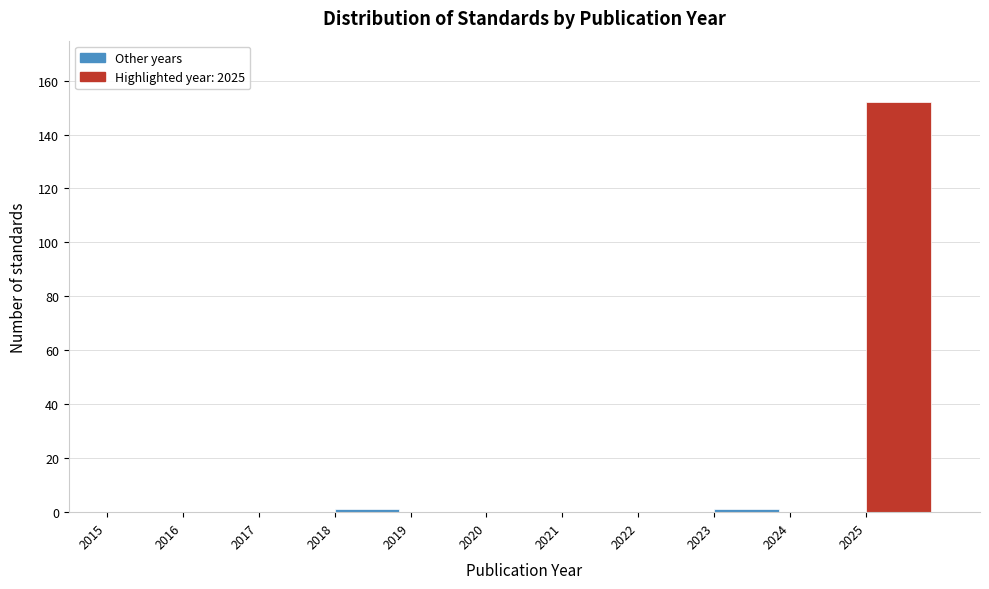

Which range on the x-axis has the tallest bar?

2025 to 2026